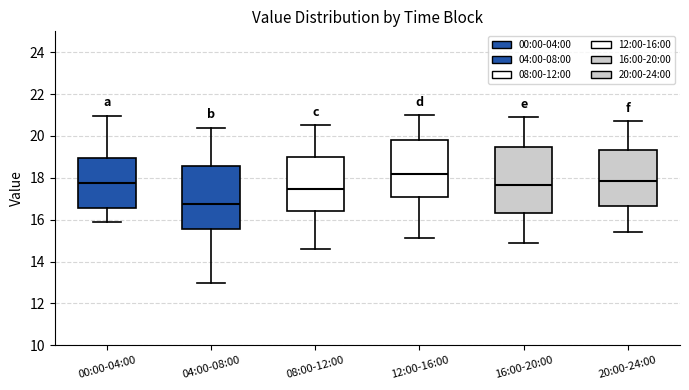

Which box's median line is the lowest?

04:00-08:00